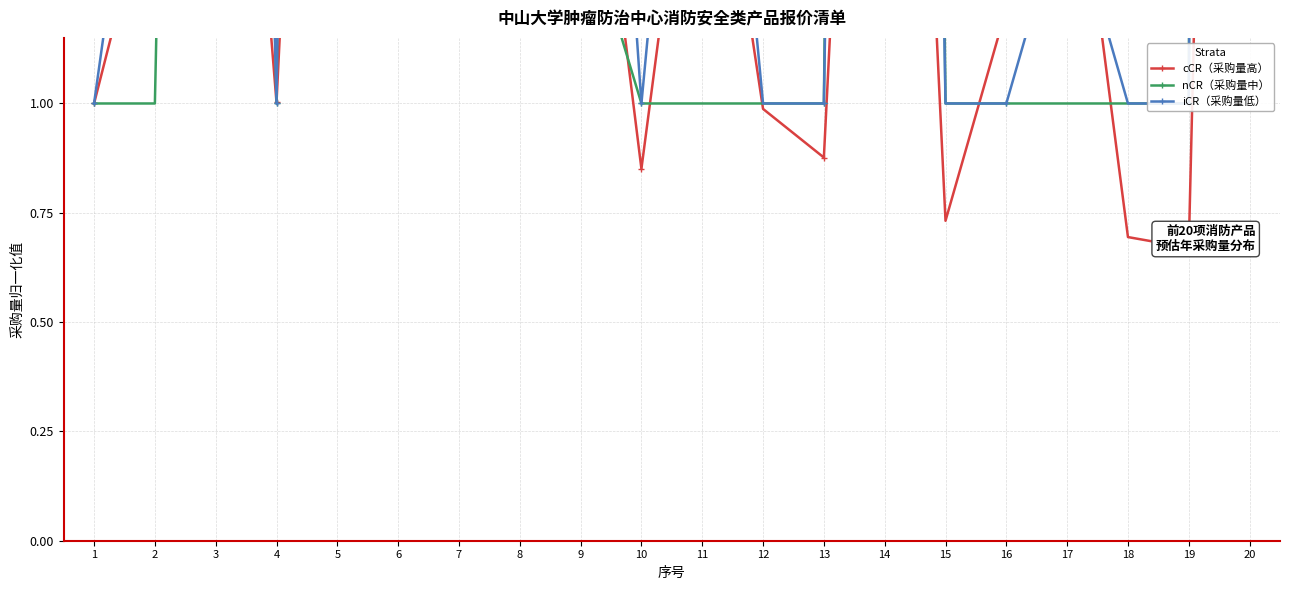

Between 5 and 13, which series saw the biggest shift?

nCR（采购量中）